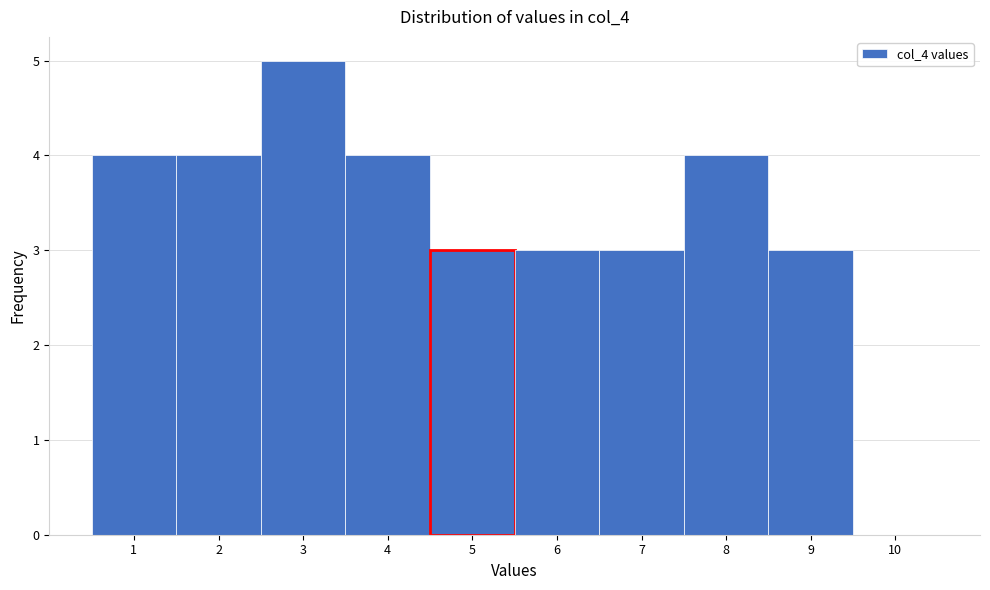

How tall is the bar that spans 5.5 to 6.5 on the x-axis? The values are not printed on the chart, so give them approximately, as read against the axis.

3